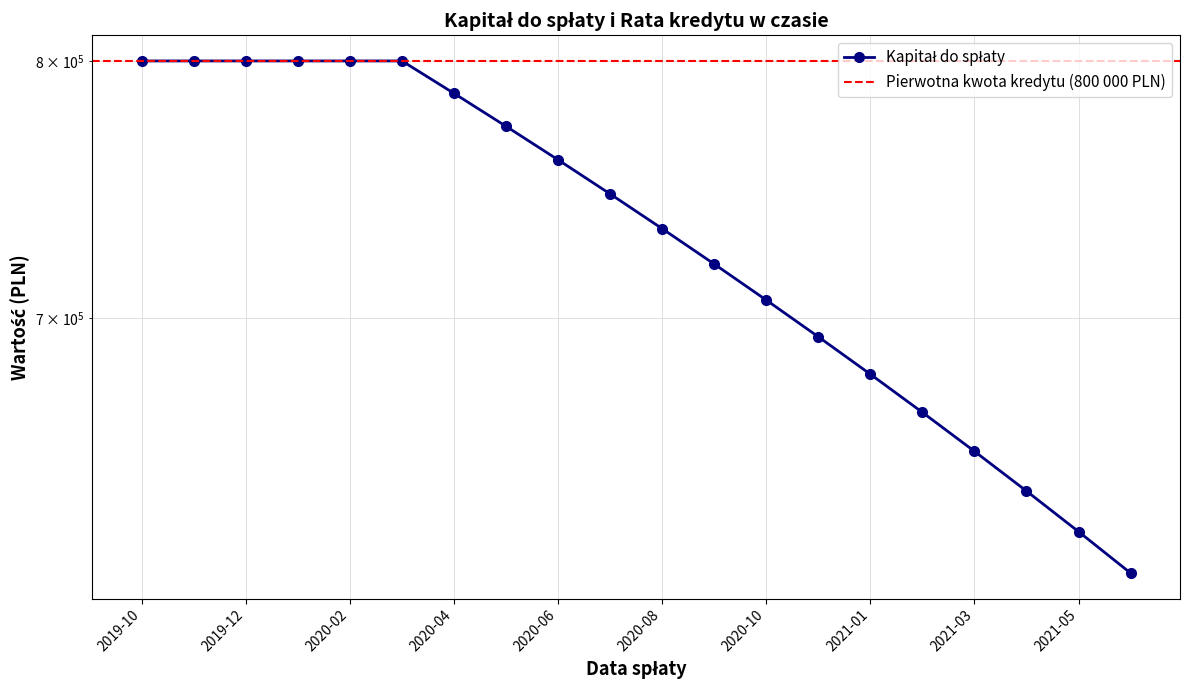

Is it true that the value at 2021-05 is 626651?

True